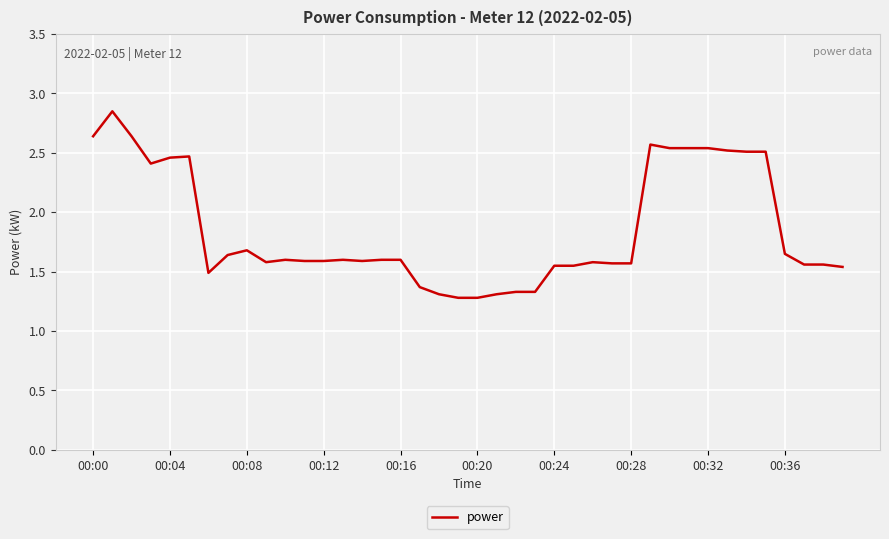

What is the smallest value displayed?

1.3